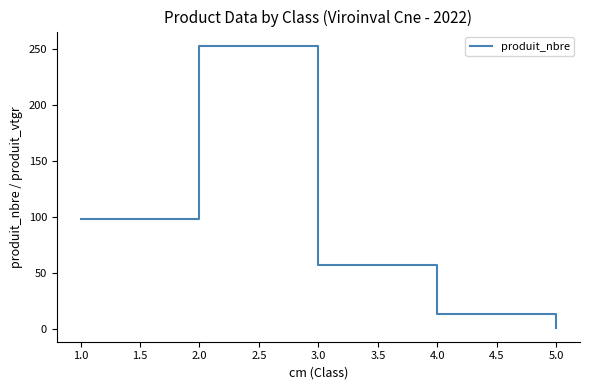

The value at 2.0 is 375. True or false?

False